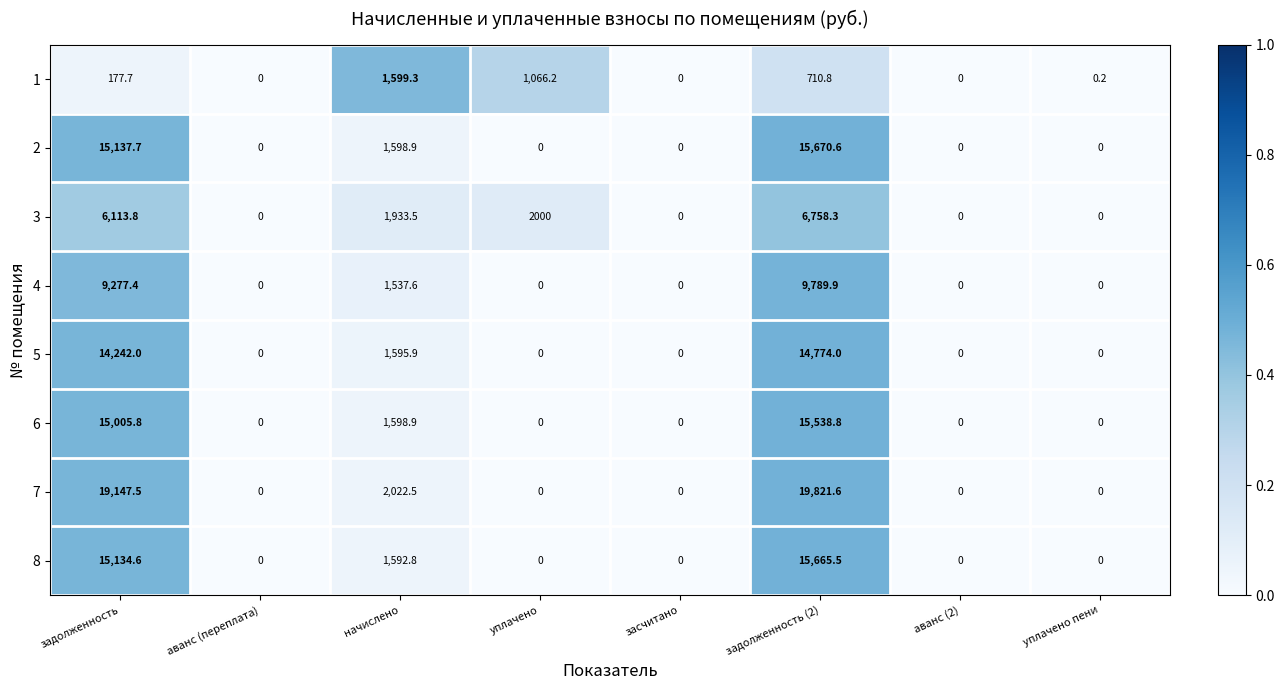

At which label is 2 closest to 7835?

начислено